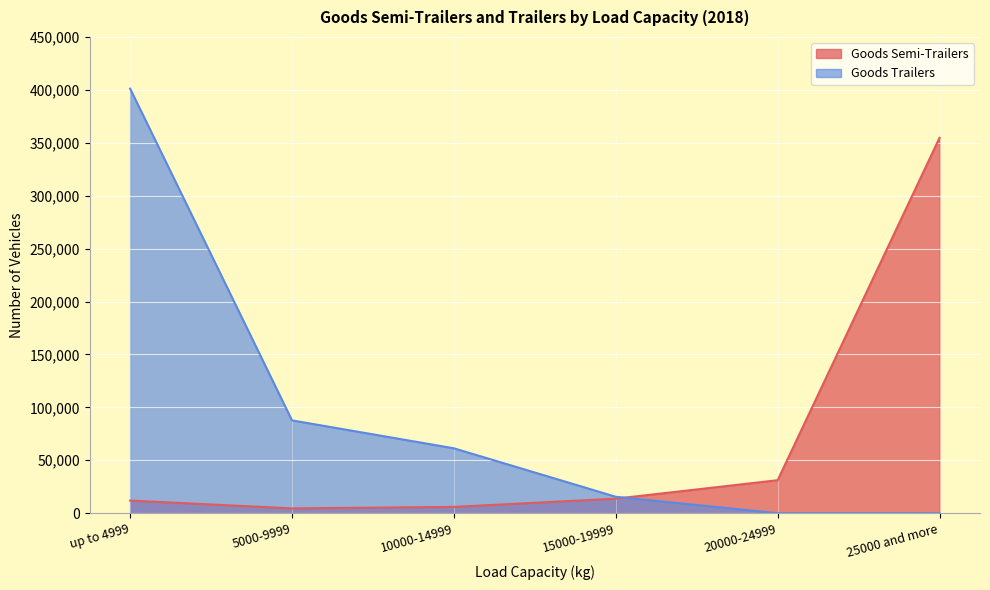

At which label is Goods Semi-Trailers closest to 179603?

20000-24999